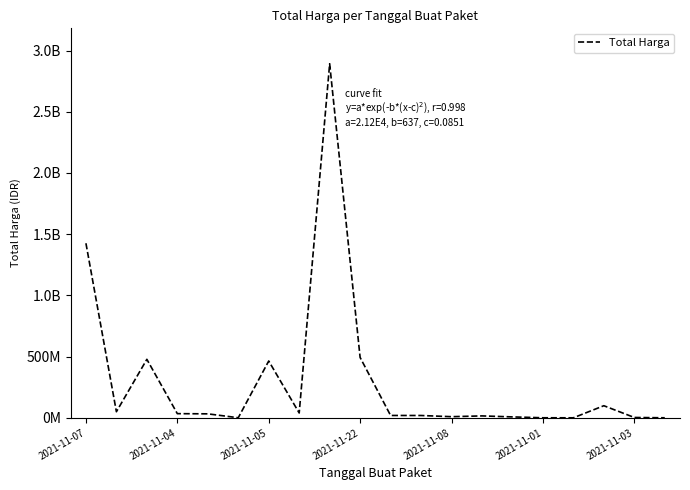

Rank the categories by value from highest to lowest.

8, 2021-11-07, 9, 2021-11-05, 2021-11-03, 17, 2021-11-04, 7, 2021-11-22, 2021-11-08, 10, 11, 13, 12, 14, 18, 2021-11-01, 15, 19, 16